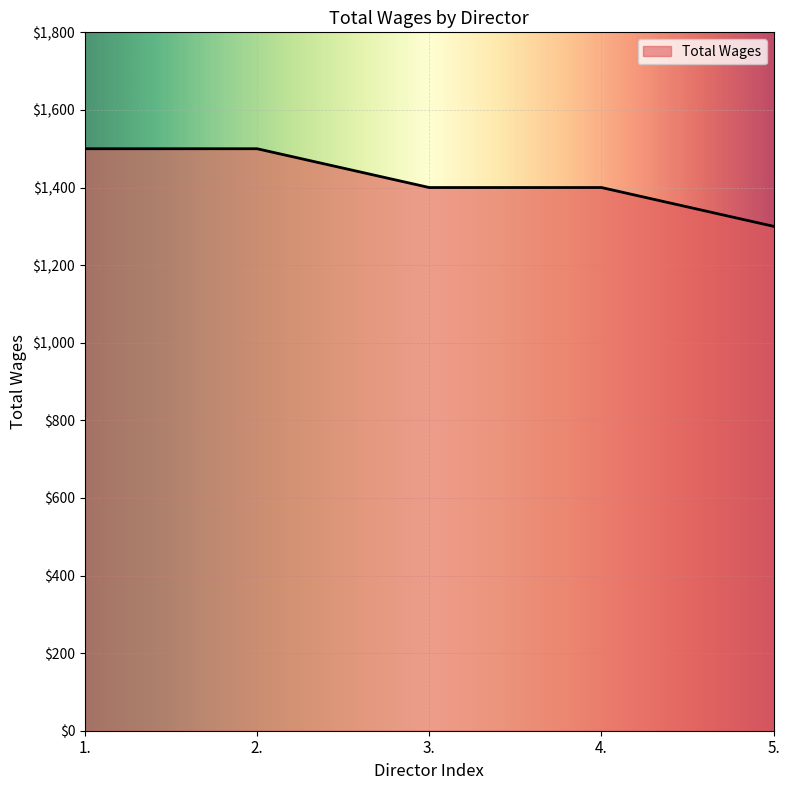

What is the ratio of the value at 2. to the value at 3.?

1.1